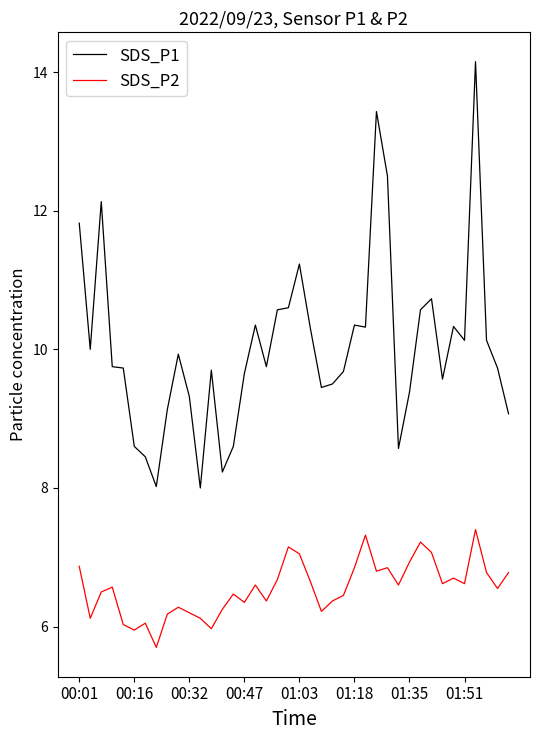

What is the minimum value for SDS_P2?

5.7